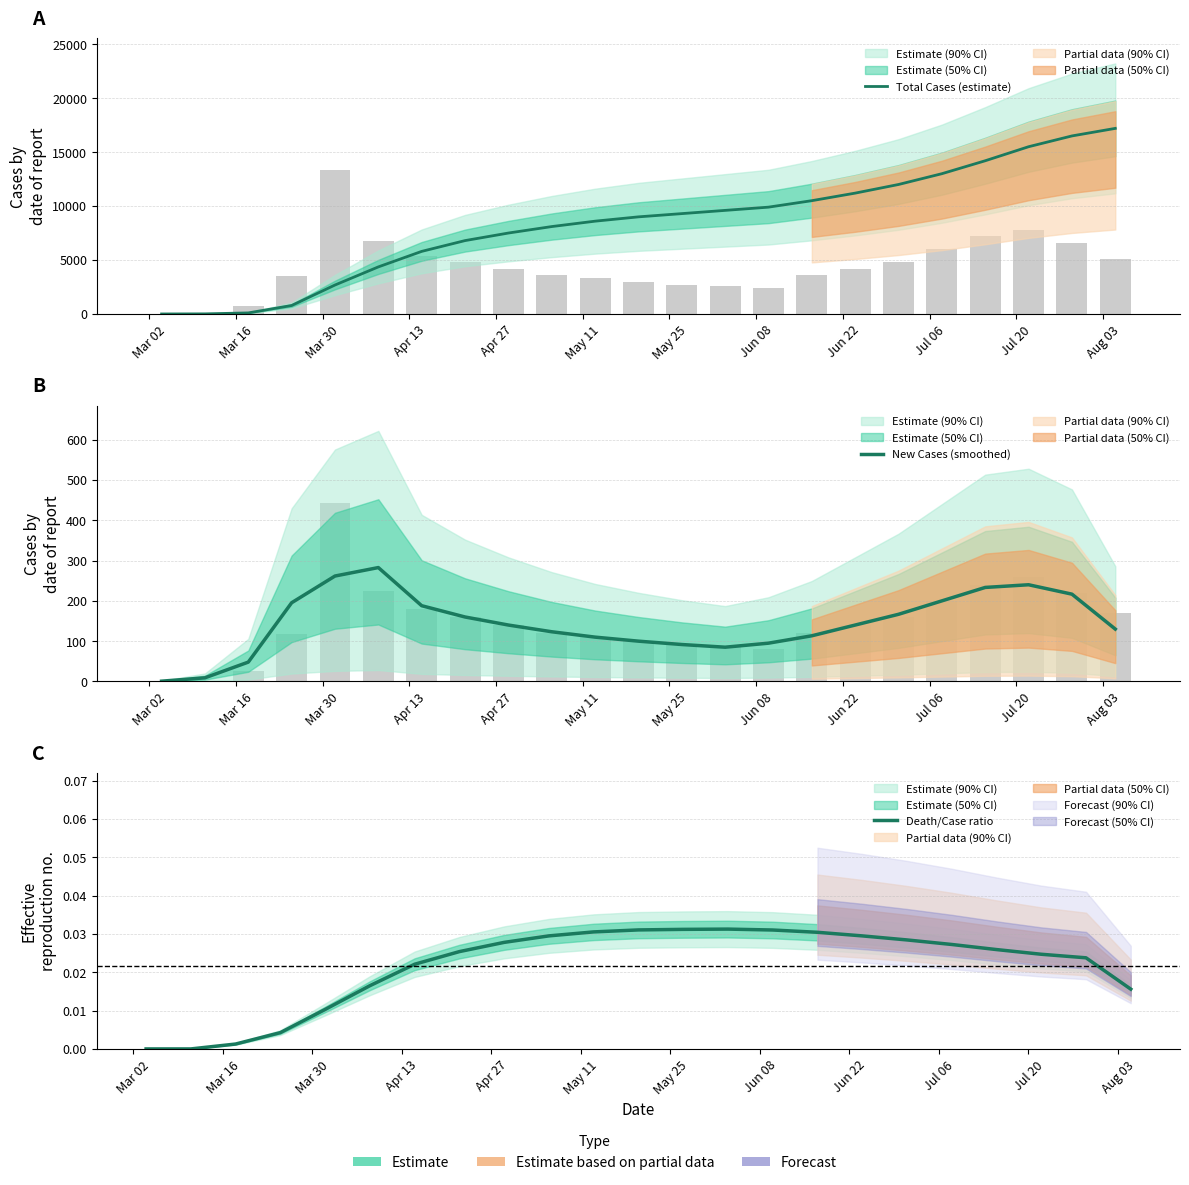

Does the chart contain any negative values?

No